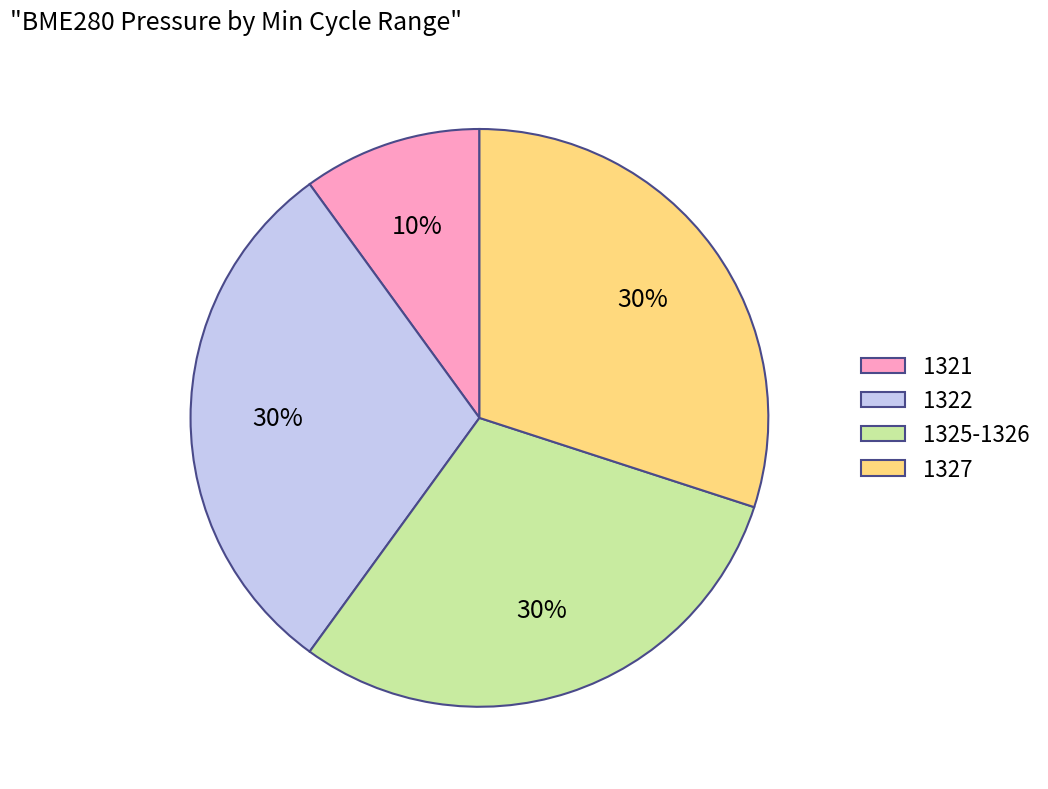

To the nearest percent, what percentage of the pie is 1321?

10%